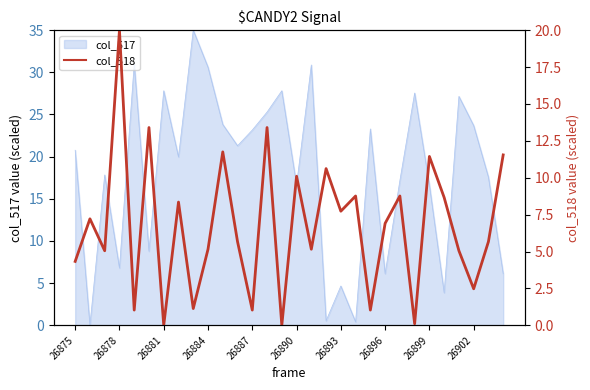

The value at 29 is 11.5. True or false?

True